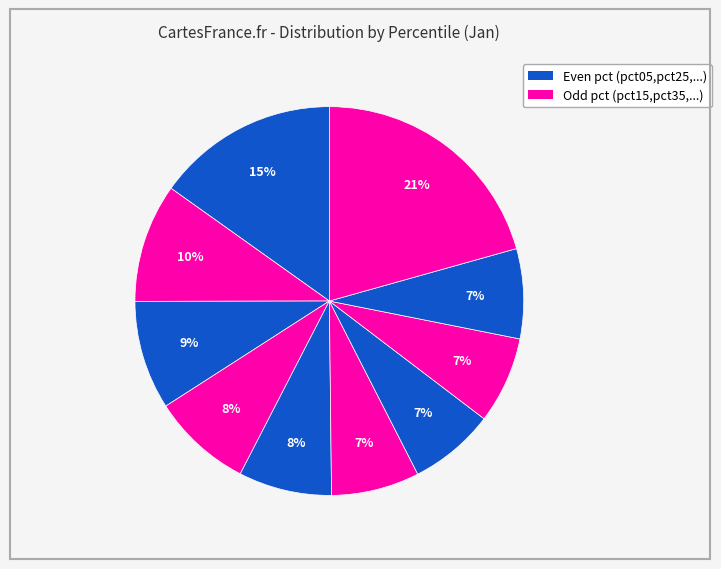

To the nearest percent, what is the difference between the largest and smallest slice percentages?

14%